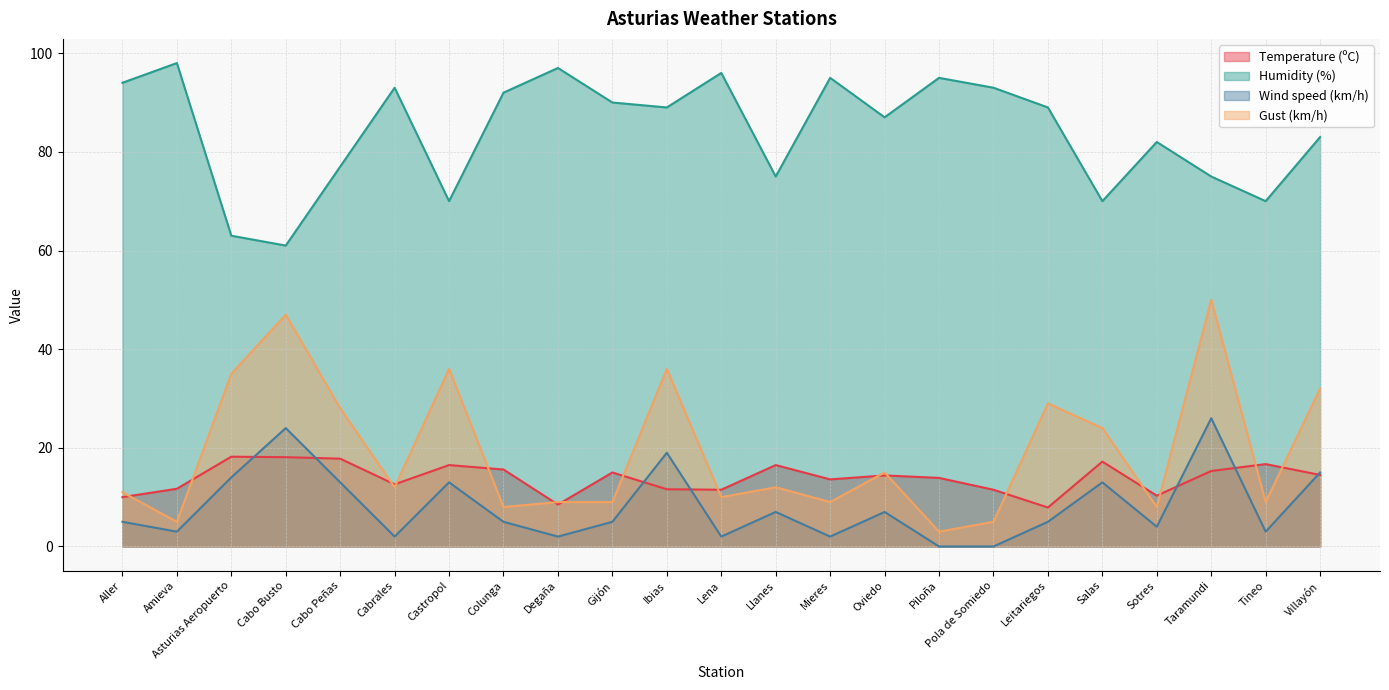

The value of Temperature (ºC) at Taramundi is 15.3. True or false?

True